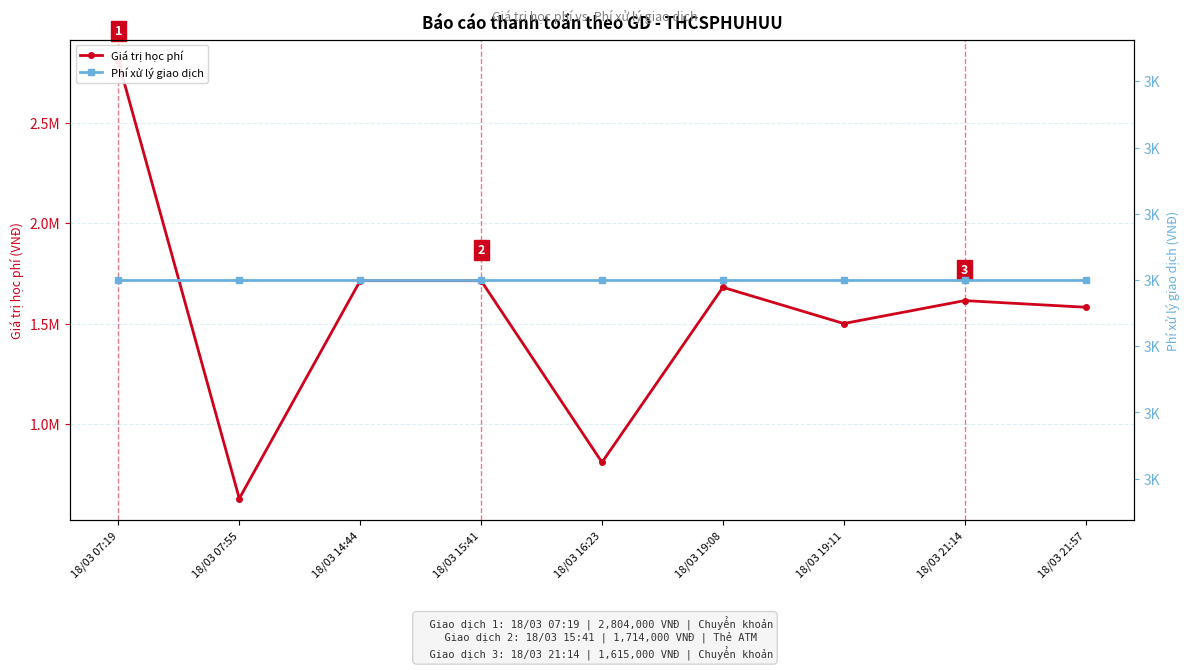

What is the value of the Phí xử lý giao dịch point at the 3rd from the left?

3300